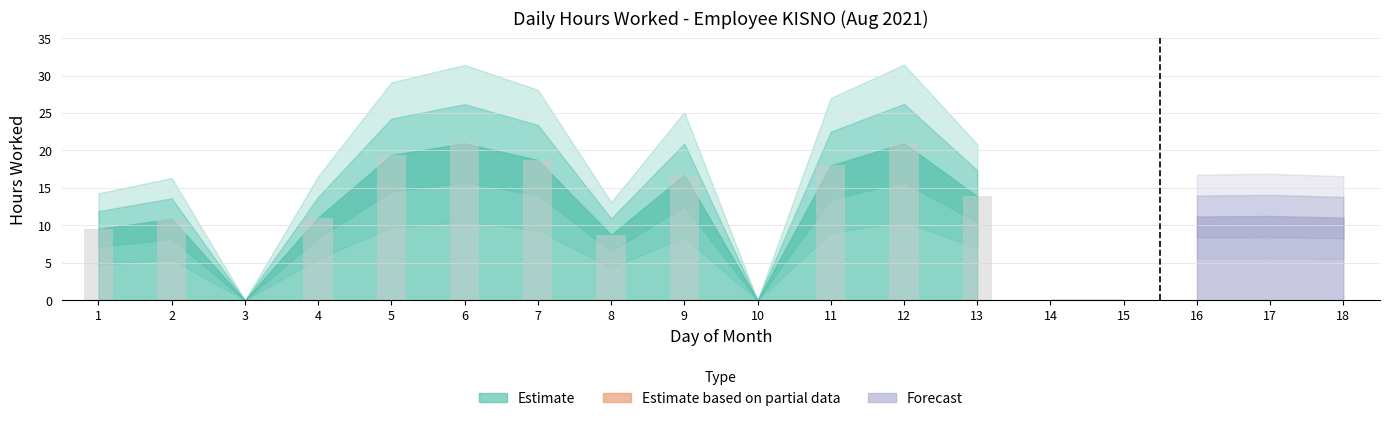

Are the bars horizontal?

No